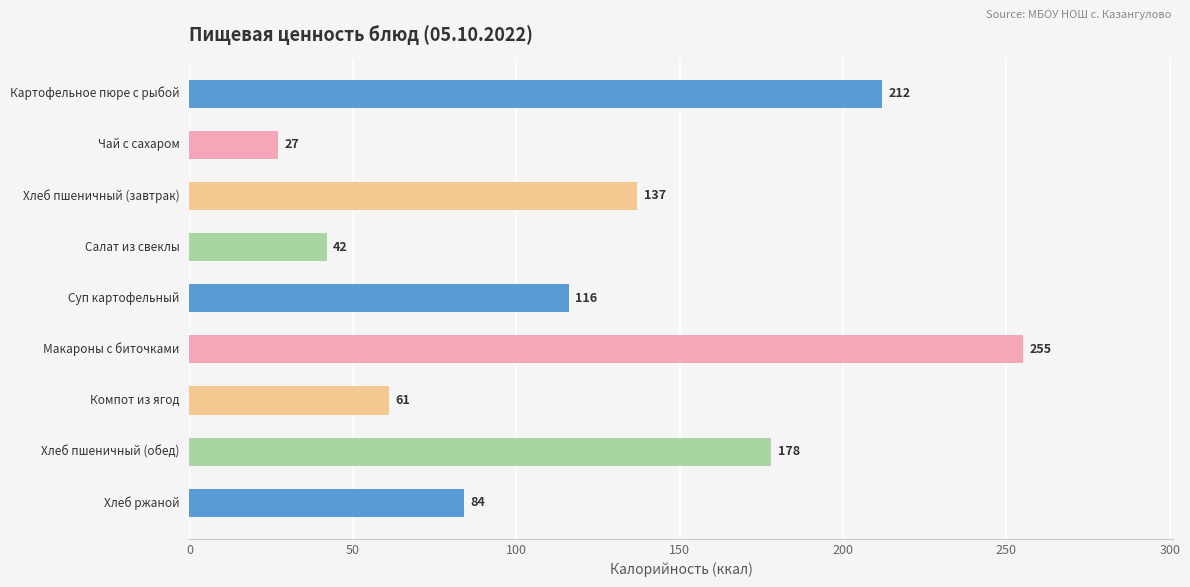

Reading top to bottom, list all the values displayed in this chart.

212	27	137	42	116	255	61	178	84